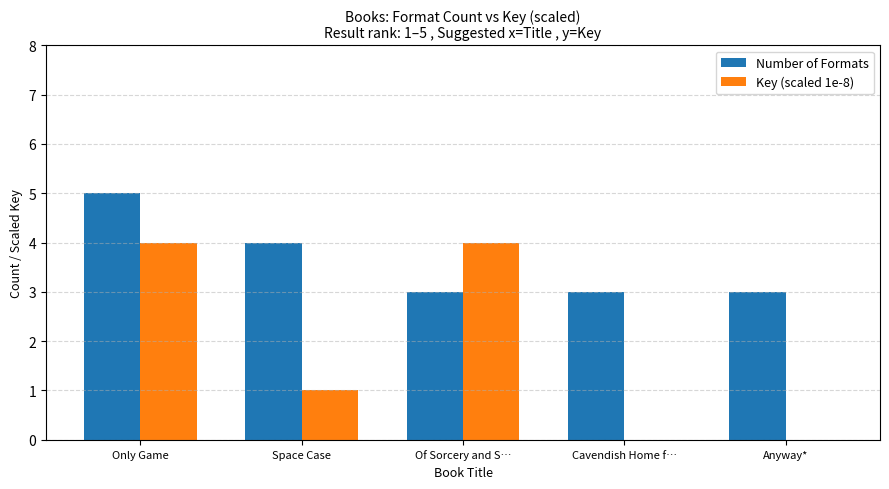

At which category is the sum across all series the highest?

Only Game